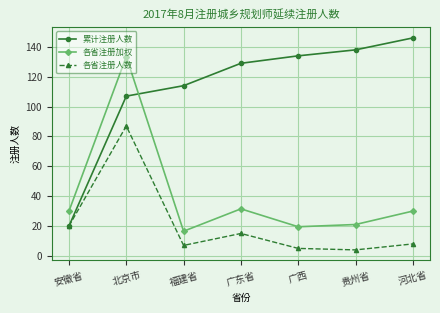

What is the average value of the 各省注册加权 series?

40.3